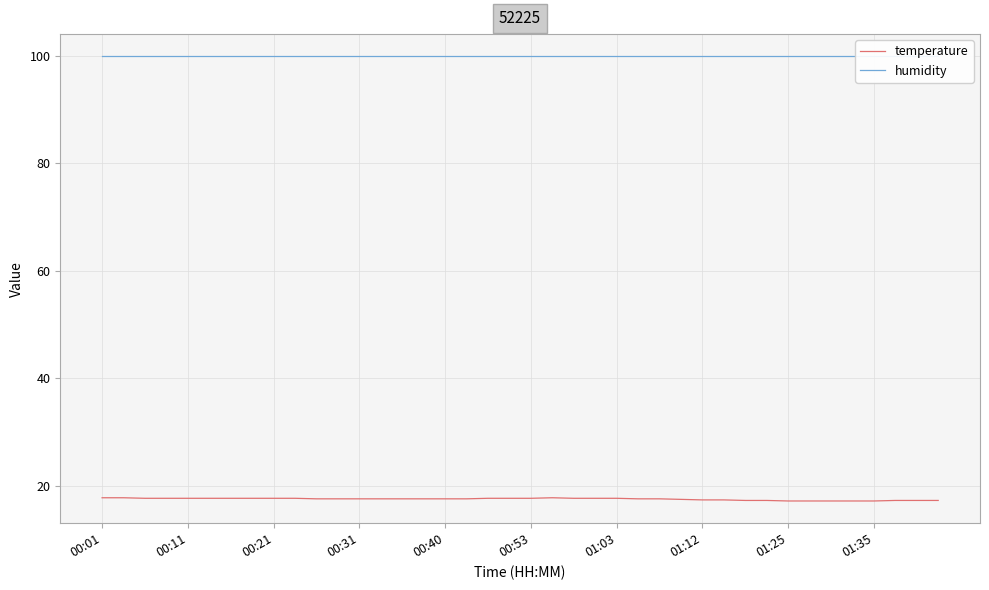

The temperature series shows 17.2 at 01:25. True or false?

True